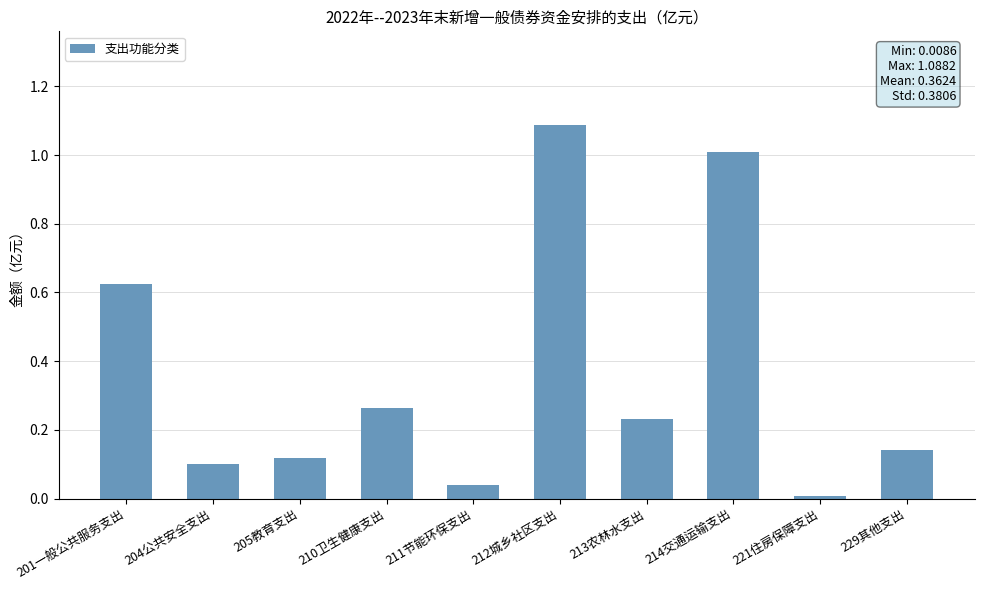

What is the change in value from 214交通运输支出 to 229其他支出?

-0.9